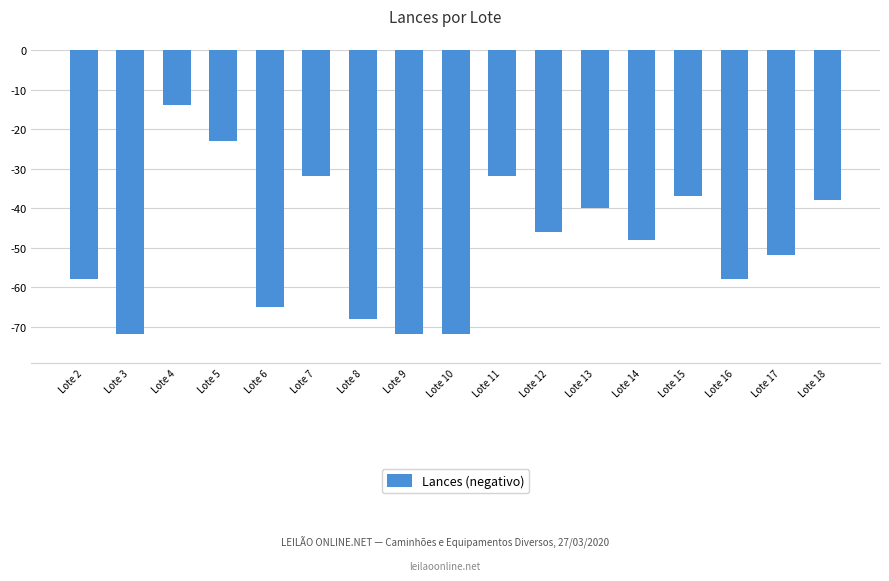

Which category has the highest value across all series?

Lote 4